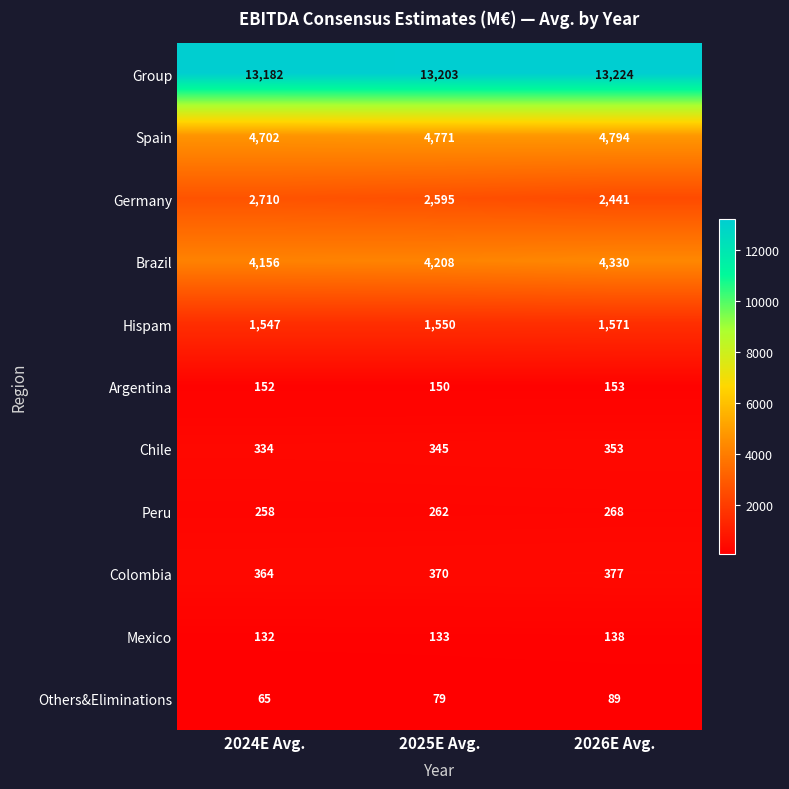

At how many categories does at least one series exceed 11845?

3